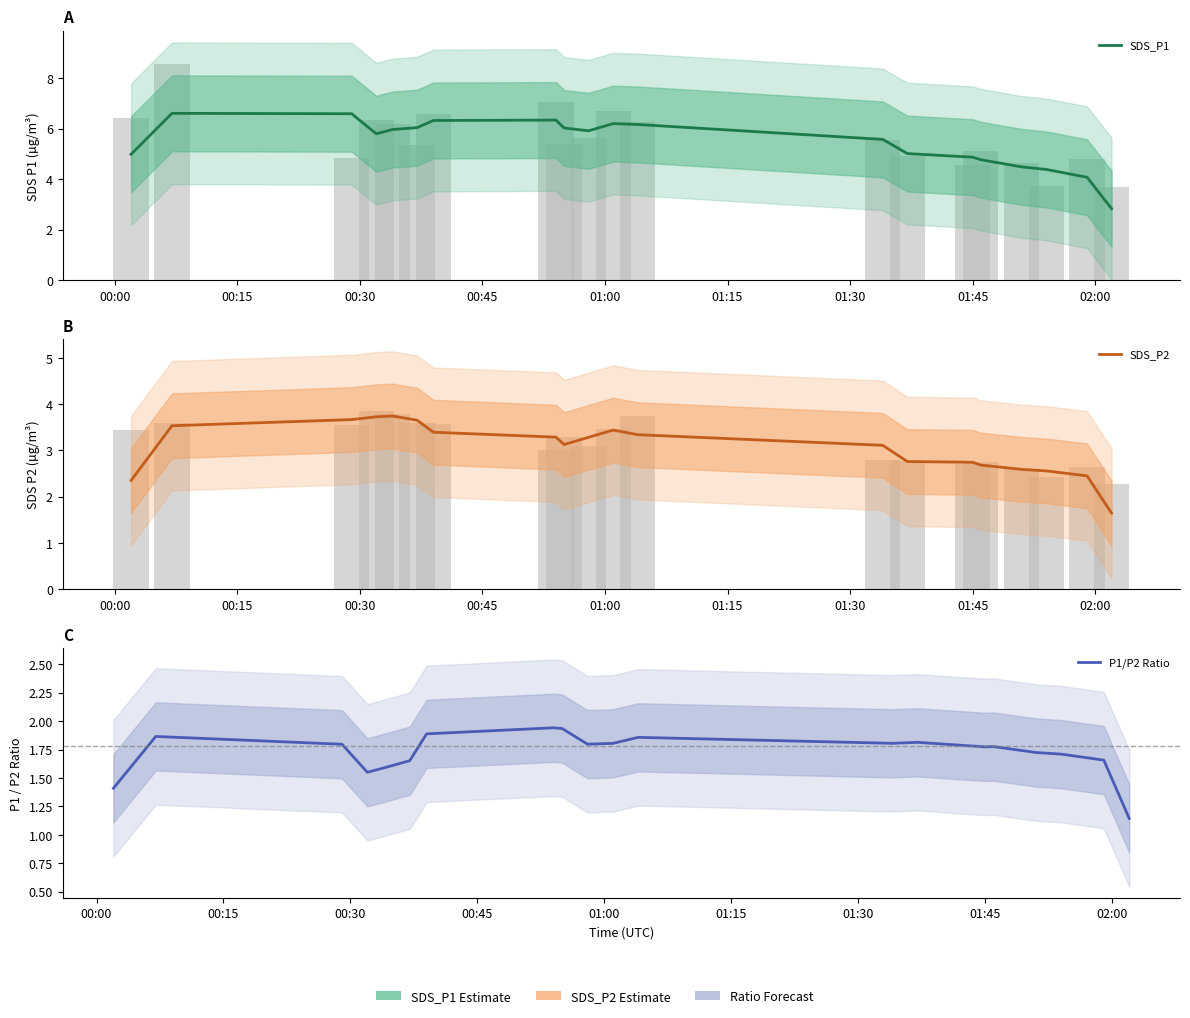

How many groups of bars are there?

20